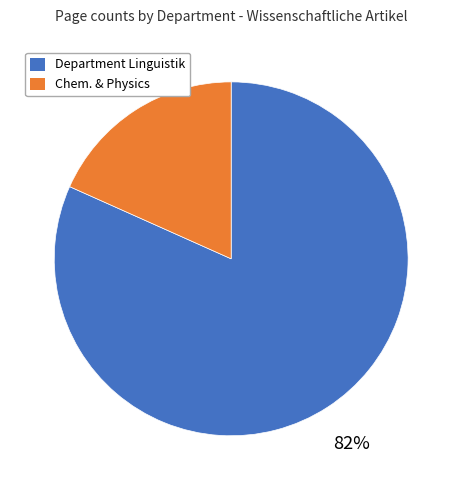

Between Chem. & Physics and Department Linguistik, which is larger?

Department Linguistik